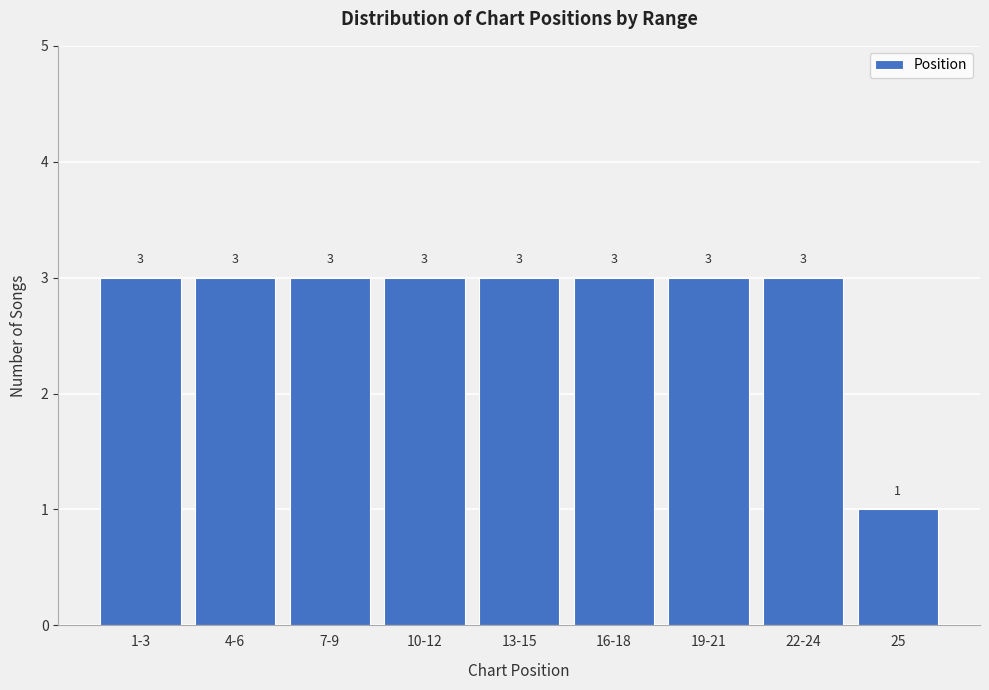

Reading left to right, extract all data points from this chart.

3	3	3	3	3	3	3	3	1